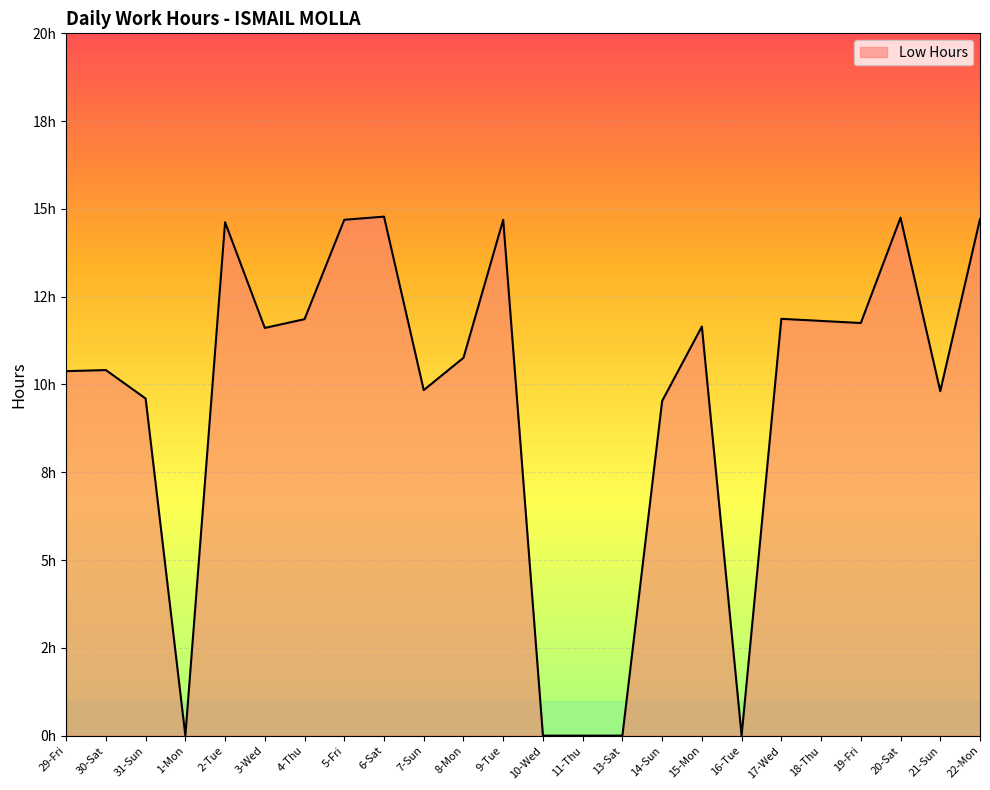

What is the greatest value displayed?

14.8